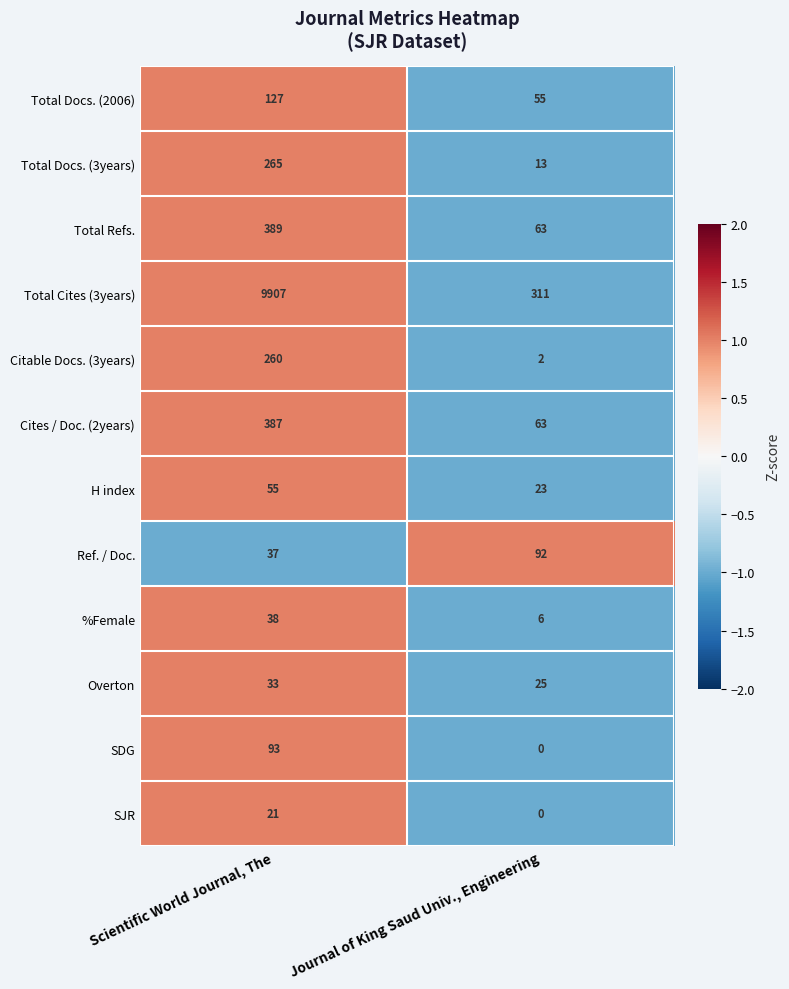

The Overton series shows 25 at Journal of King Saud Univ., Engineering. True or false?

True